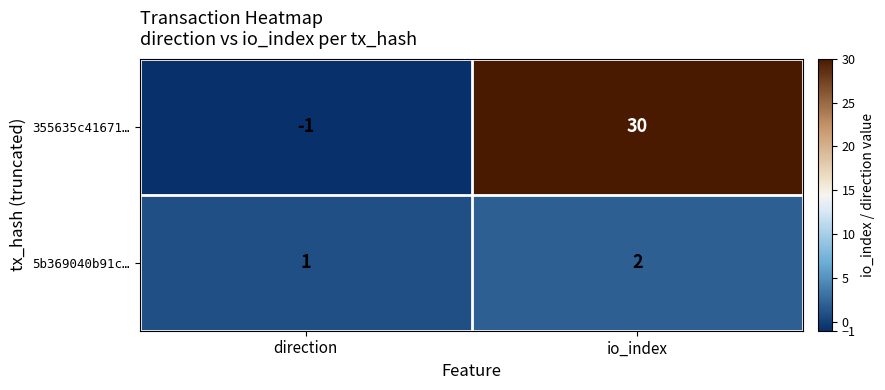

What is the greatest value displayed?

30